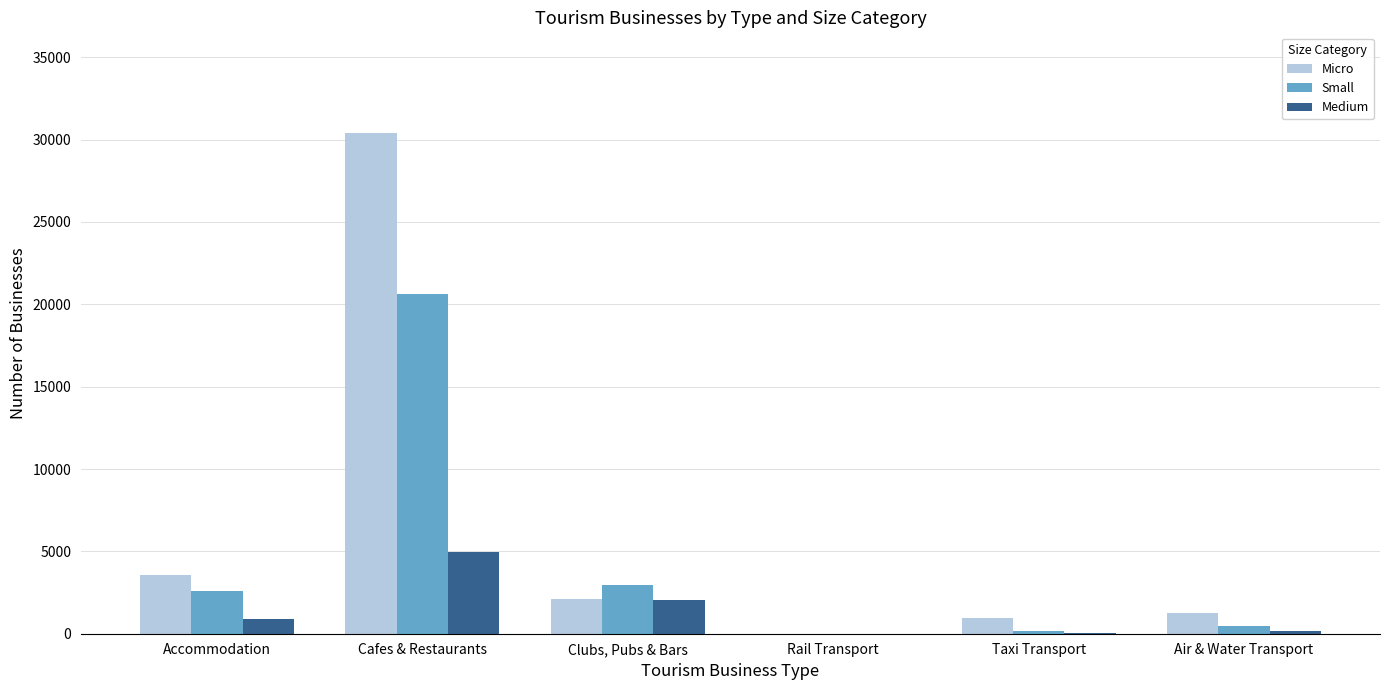

The value of Micro at Cafes & Restaurants is 20151. True or false?

False